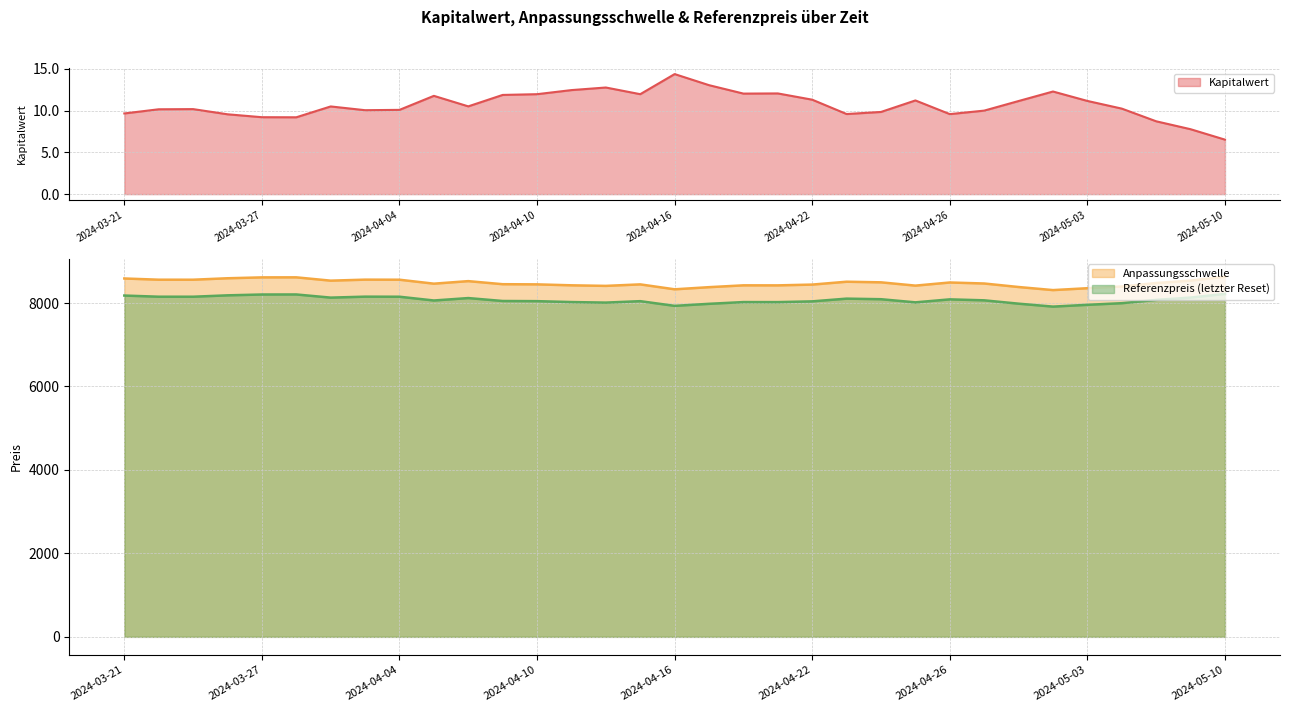

How many interior local valleys does the Kapitalwert series have?

7